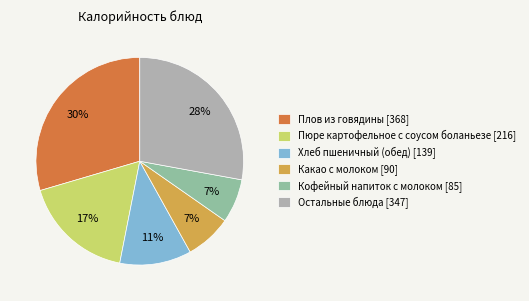

Is there a majority slice in this chart?

No